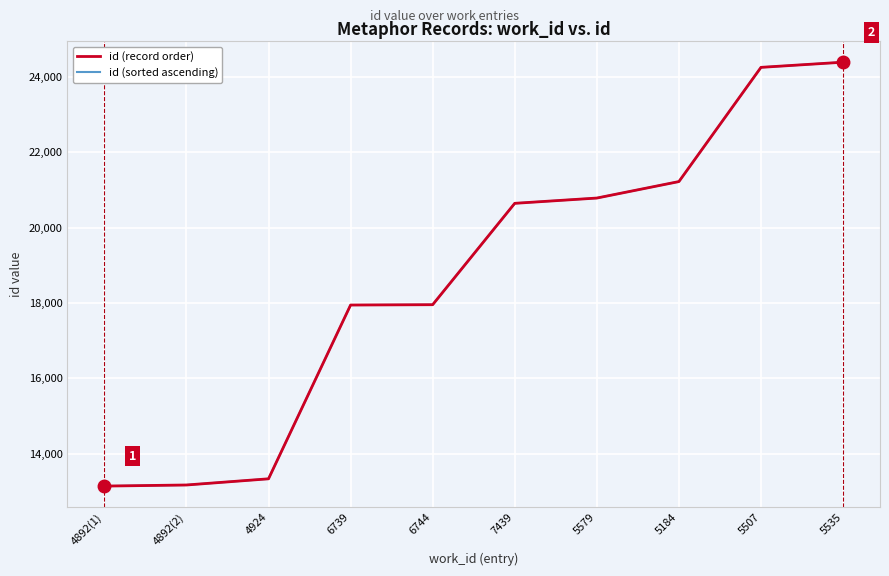

Is the value of id (record order) at 6744 greater than the value of id (sorted ascending) at 4892(1)?

Yes